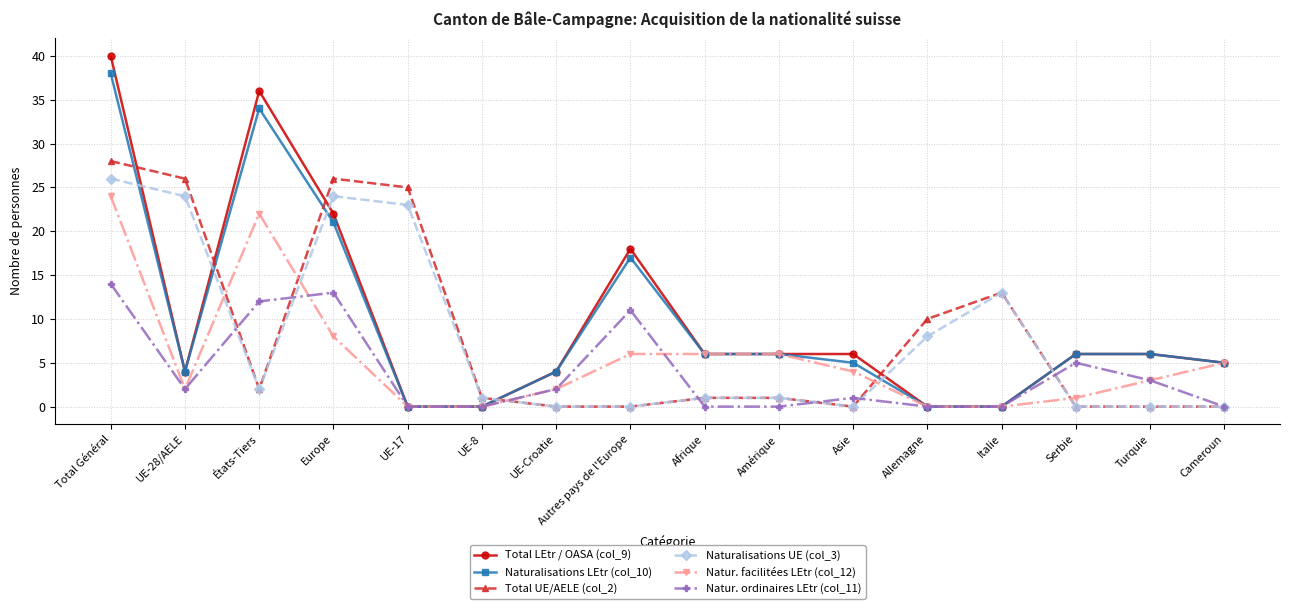

At which category is the sum across all series the highest?

Total Général